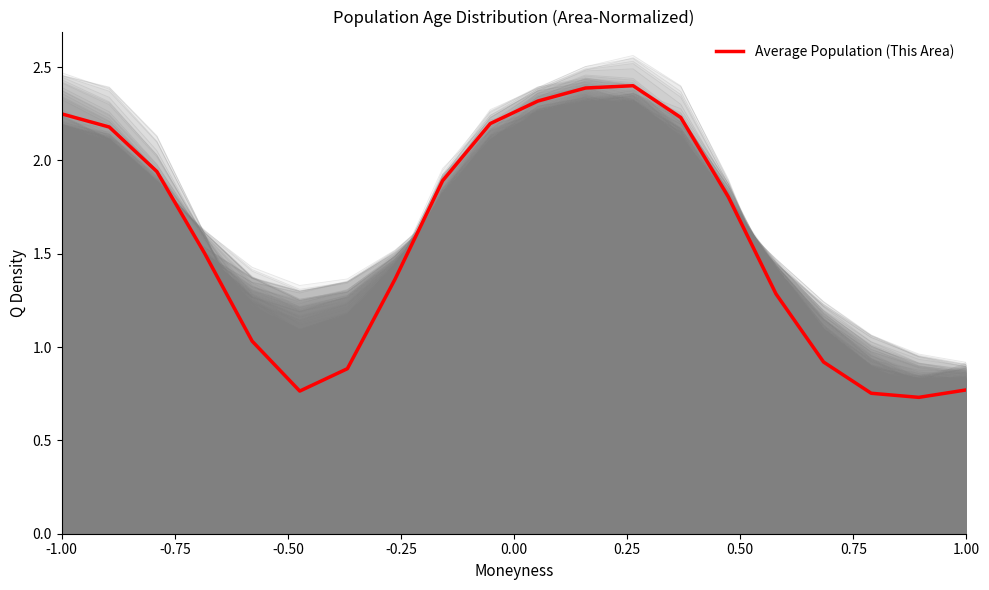

At which label does Average Population (This Area) first exceed 1?

-1.00